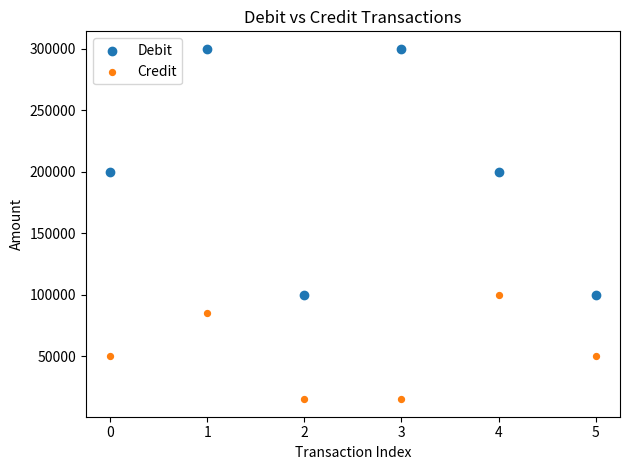

Across all data points, what is the average Y value?

126250